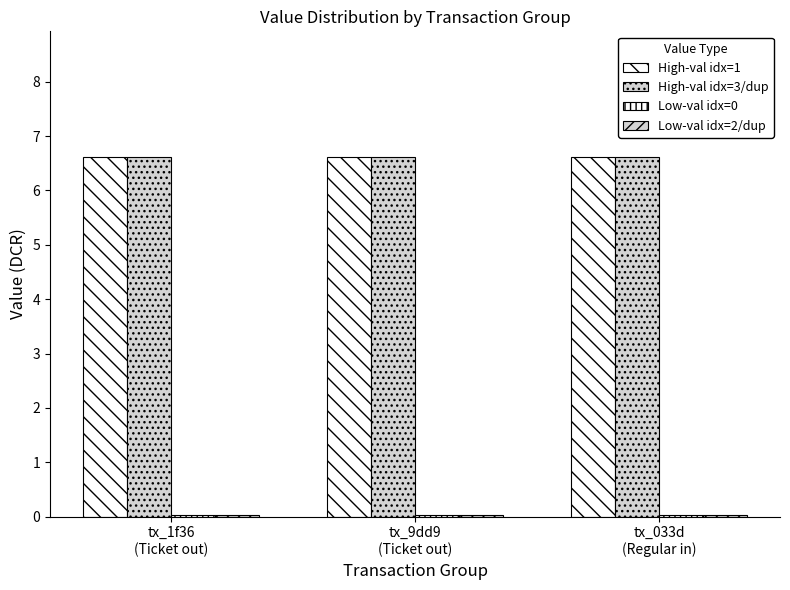

Reading right to left, what are all the values shown in this chart?

High-val idx=1: tx_033d
(Regular in)=6.6	tx_9dd9
(Ticket out)=6.6	tx_1f36
(Ticket out)=6.6
High-val idx=3/dup: tx_033d
(Regular in)=6.6	tx_9dd9
(Ticket out)=6.6	tx_1f36
(Ticket out)=6.6
Low-val idx=0: tx_033d
(Regular in)=0.0	tx_9dd9
(Ticket out)=0.0	tx_1f36
(Ticket out)=0.0
Low-val idx=2/dup: tx_033d
(Regular in)=0.0	tx_9dd9
(Ticket out)=0.0	tx_1f36
(Ticket out)=0.0